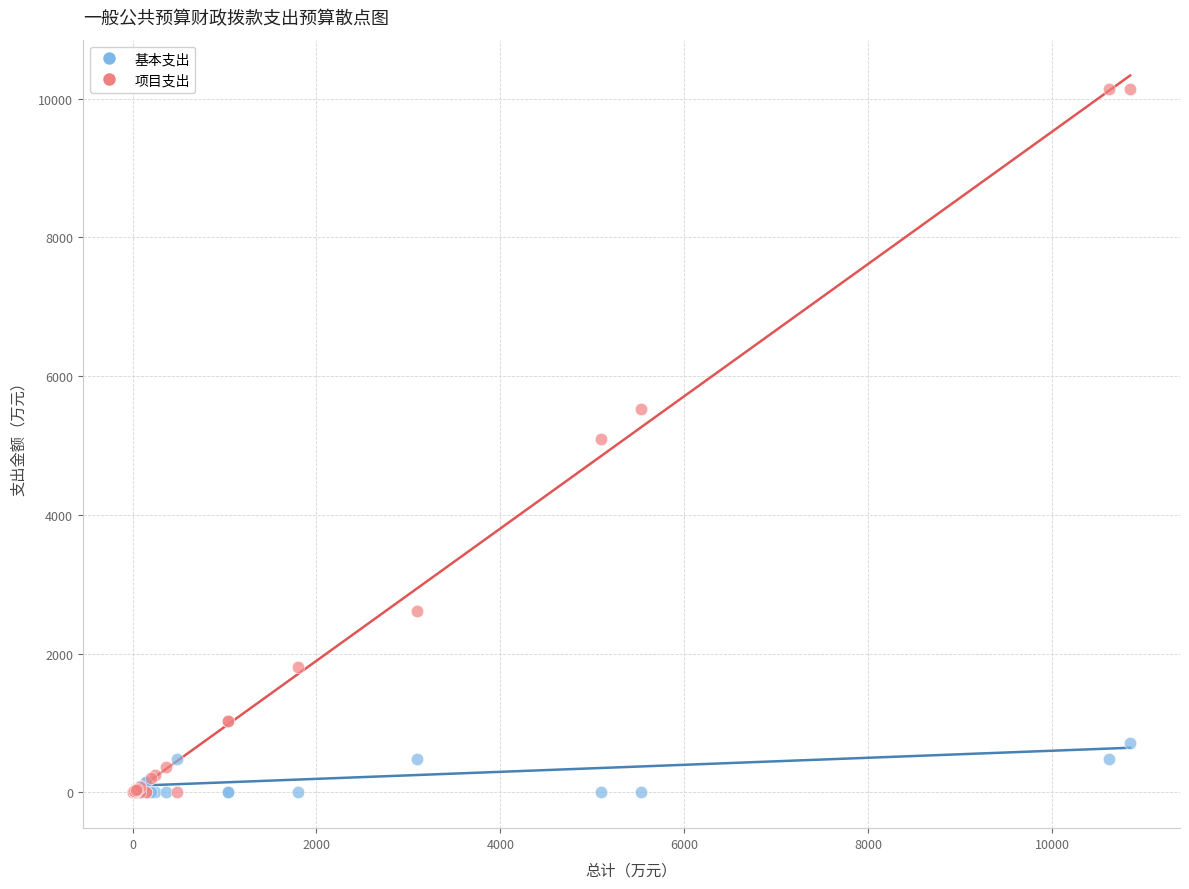

Which series reaches the maximum Y coordinate?

项目支出